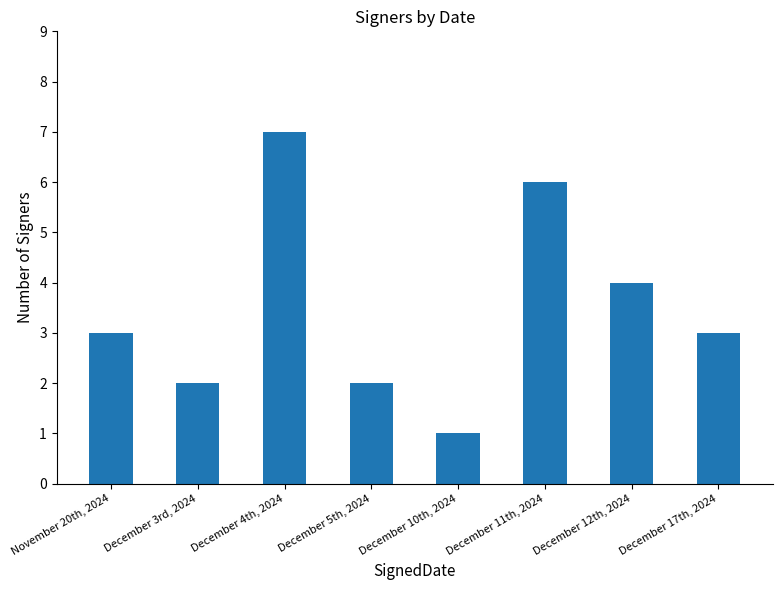

Which category has the lowest value across all series?

December 10th, 2024